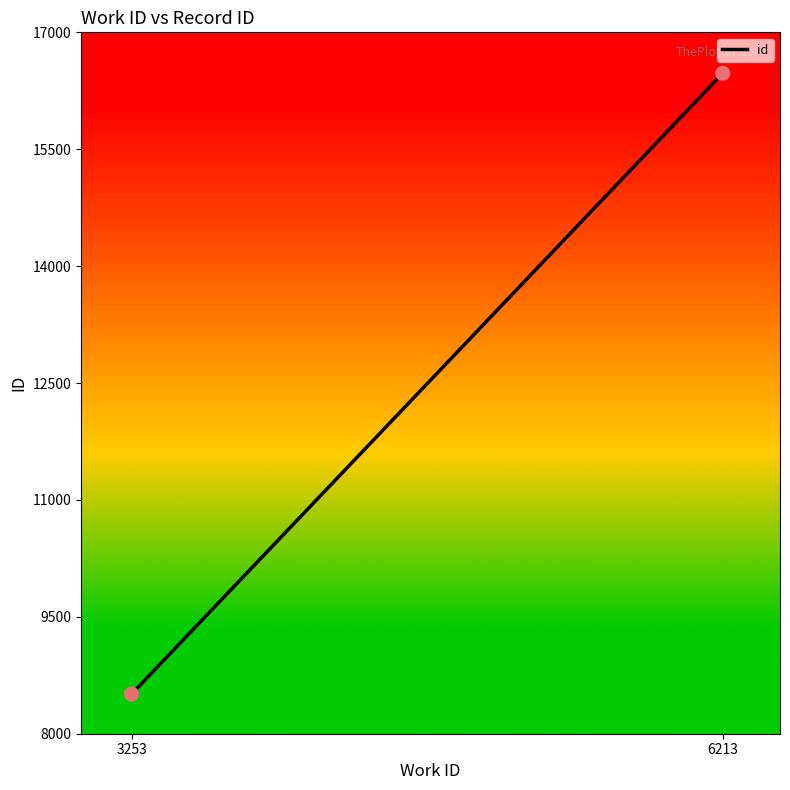

What is the average X value?

4733